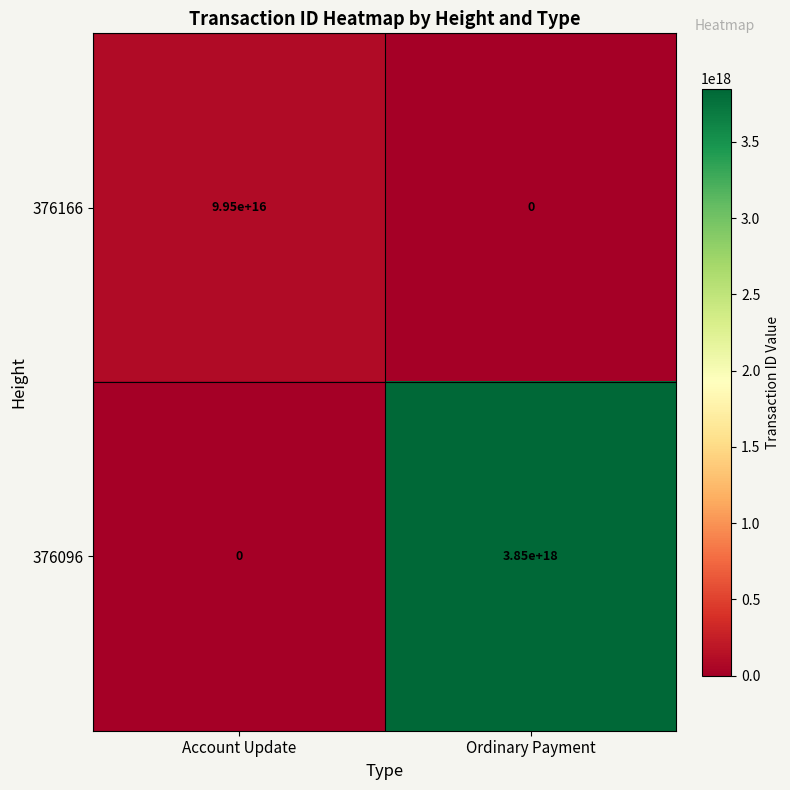

How many data points does each series have?

2